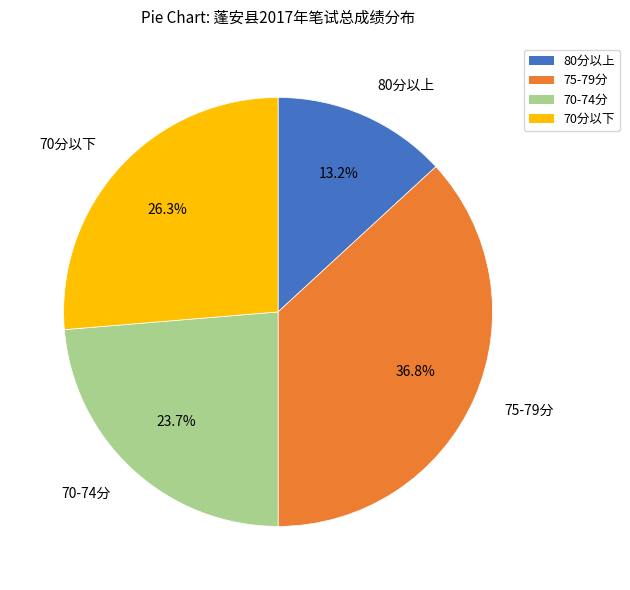

Approximately how many times larger is the value at 70分以下 compared to 70-74分?

1.1